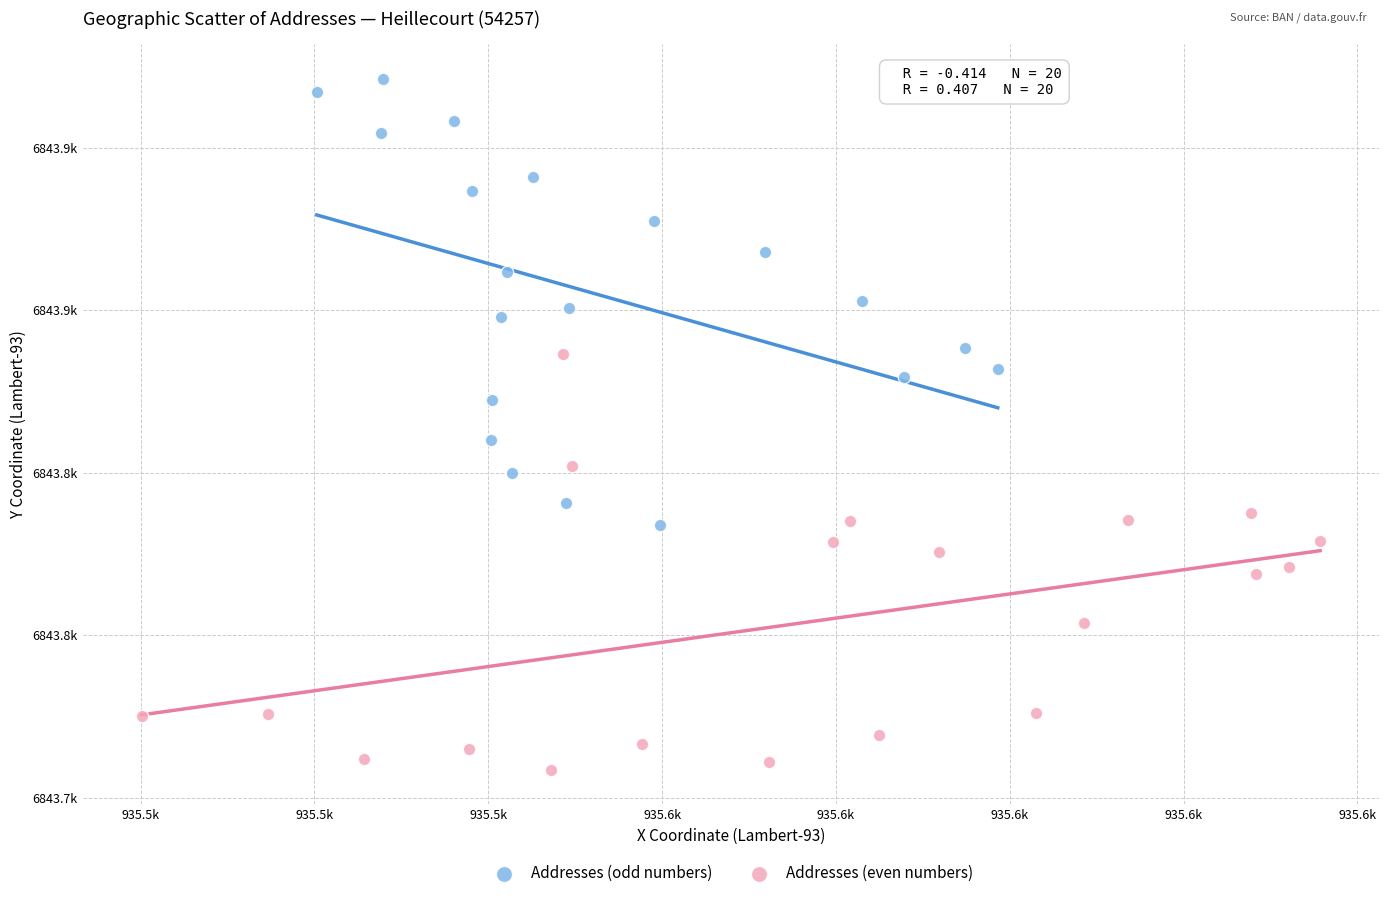

Which series reaches the maximum Y coordinate?

Addresses (odd numbers)